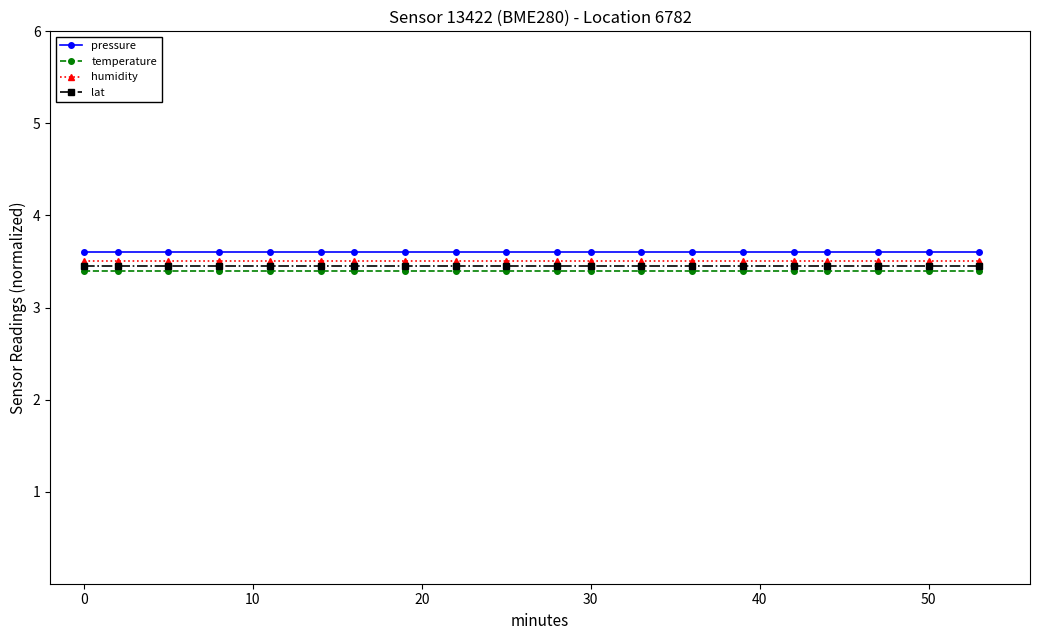

What is the value of the lat point at the 3rd from the left?

3.5